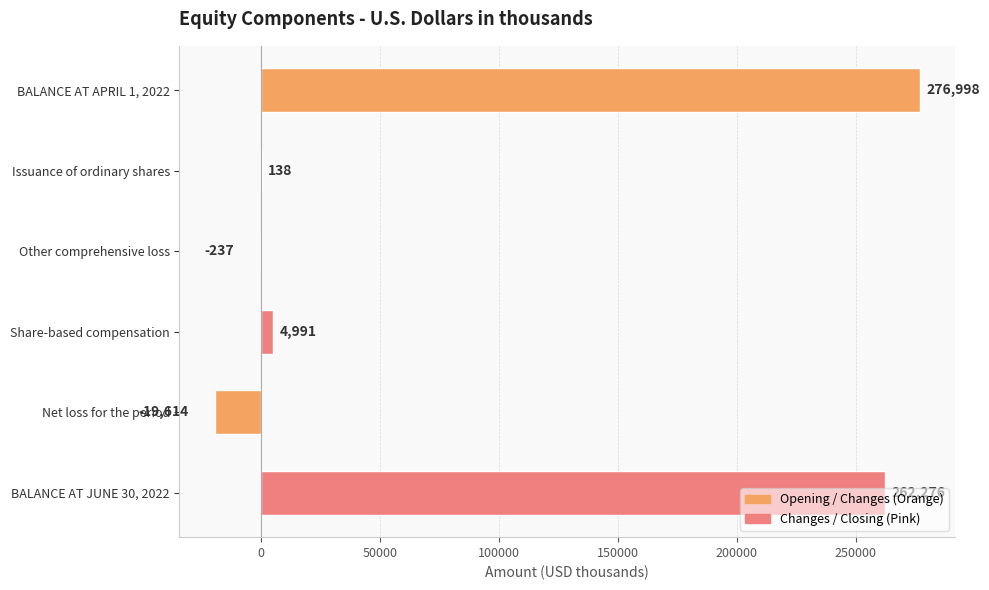

Does the chart contain stacked bars?

No